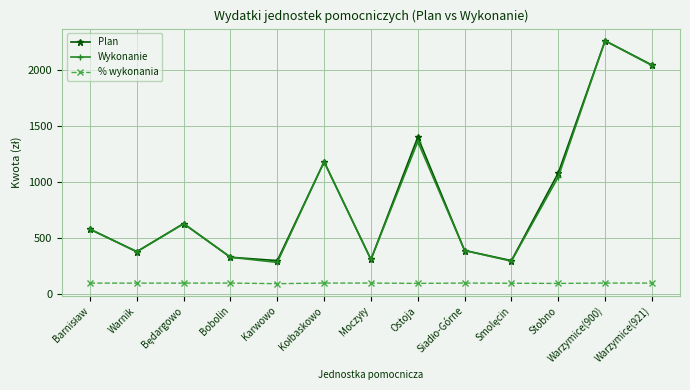

How many lines are shown in the chart?

3